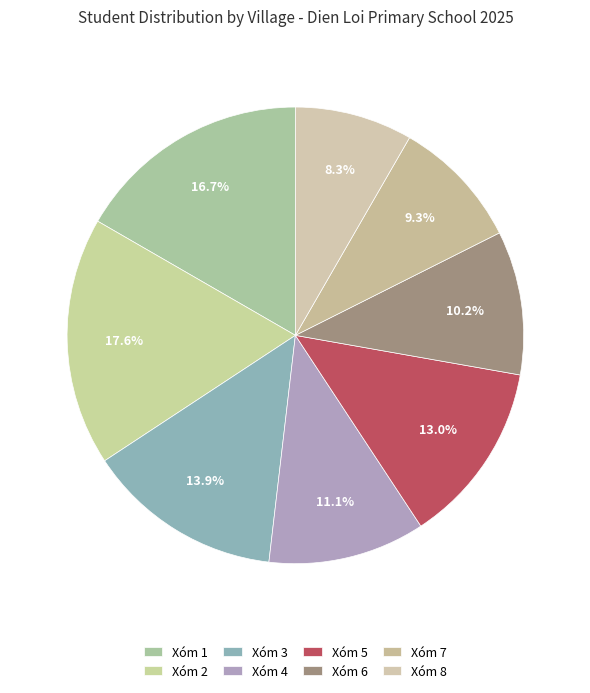

How many slices are in this pie chart?

8